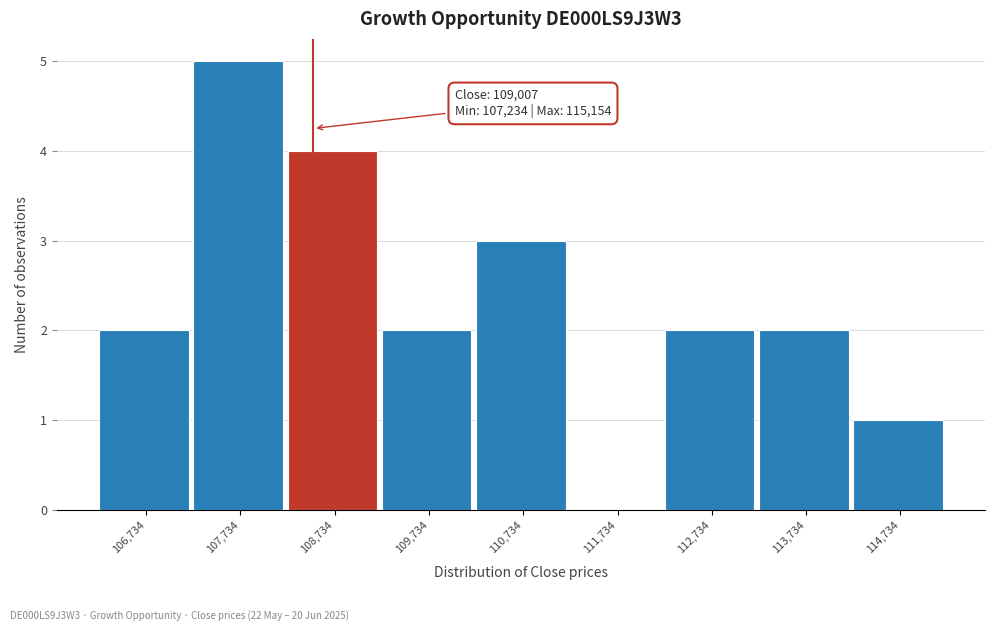

Reading left to right, list all the values displayed in this chart.

106,734=2	107,734=5	108,734=4	109,734=2	110,734=3	111,734=0	112,734=2	113,734=2	114,734=1